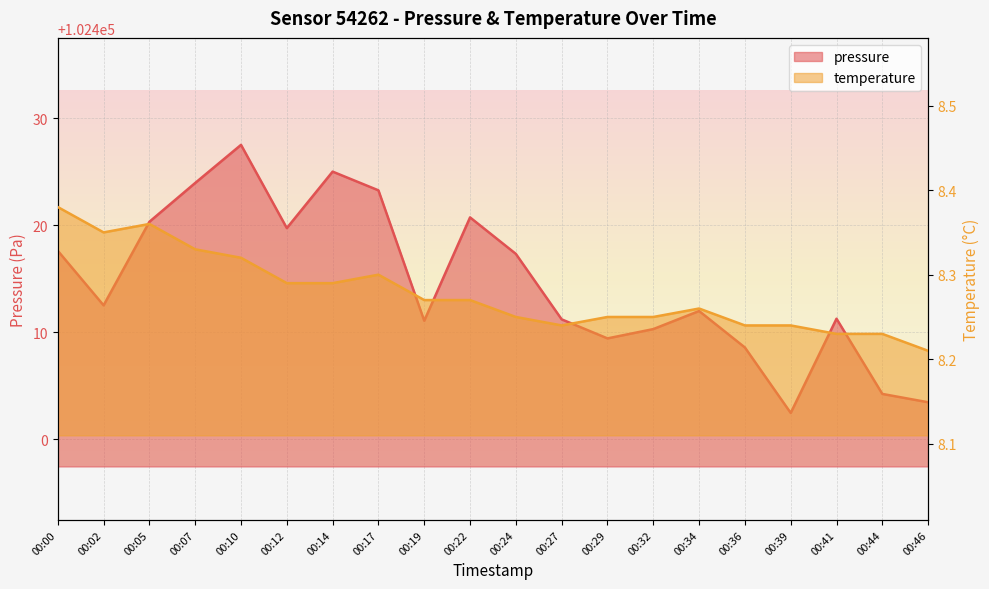

Which has a higher value, 00:24 or 00:02?

00:24